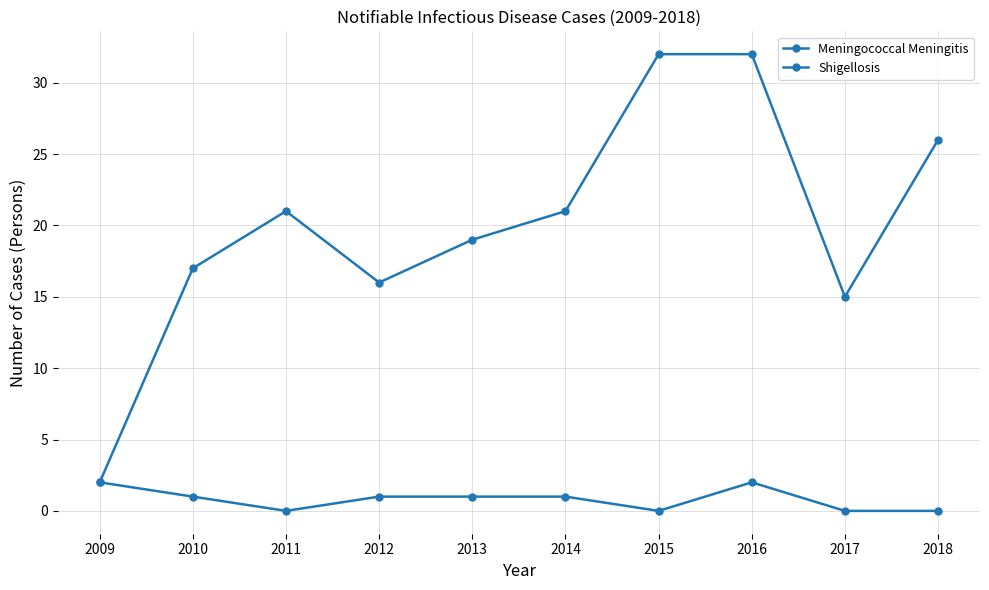

How many lines are shown in the chart?

2